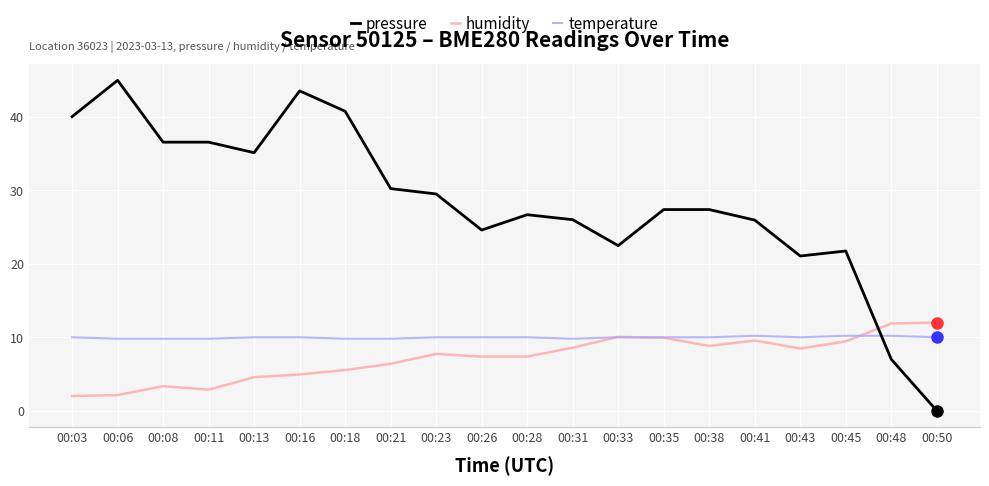

What is the highest value of the pressure series?

45.0